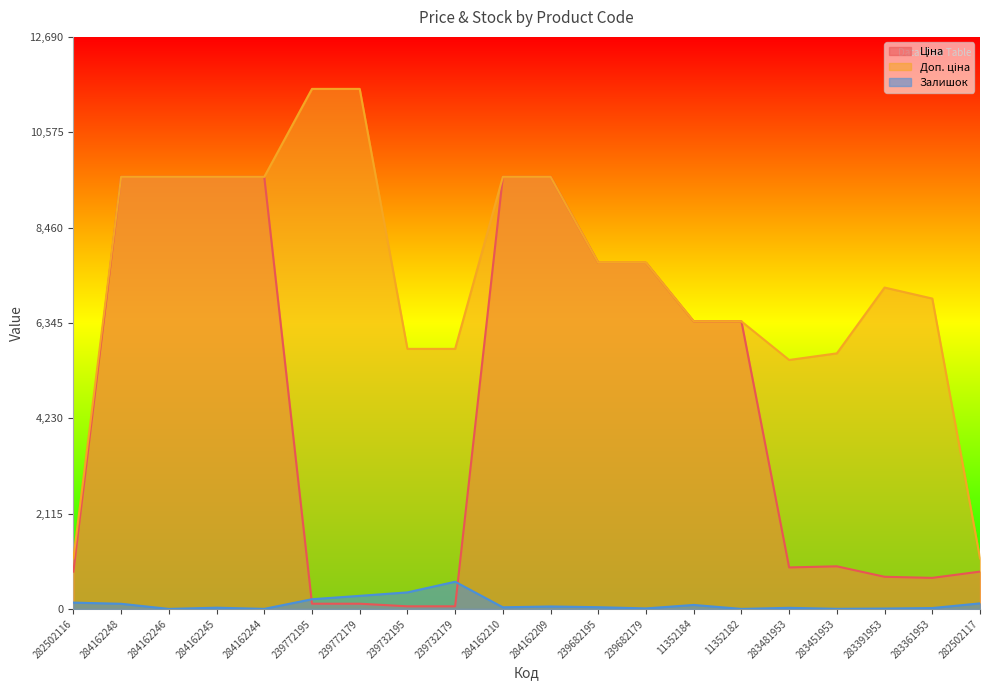

How many interior local valleys does the Ціна series have?

2